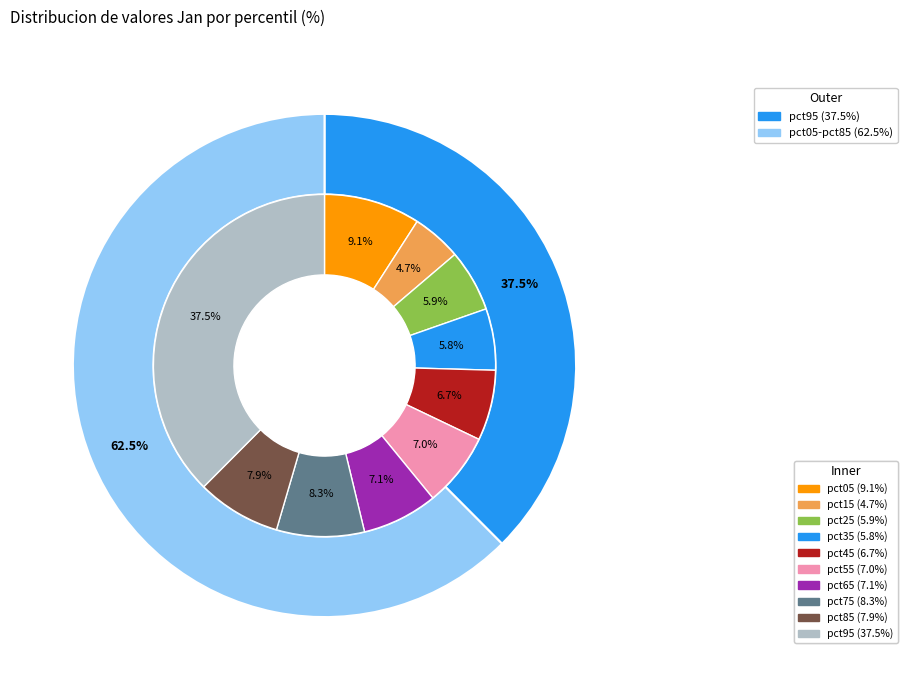

What percentage is the pct55 slice, to the nearest percent?

7%